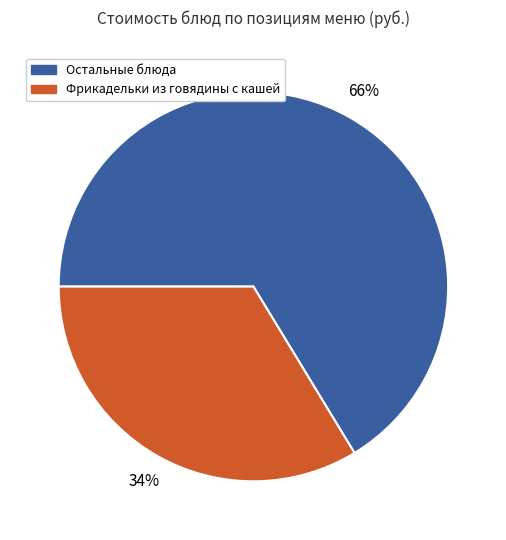

Does any single category account for the majority?

Yes